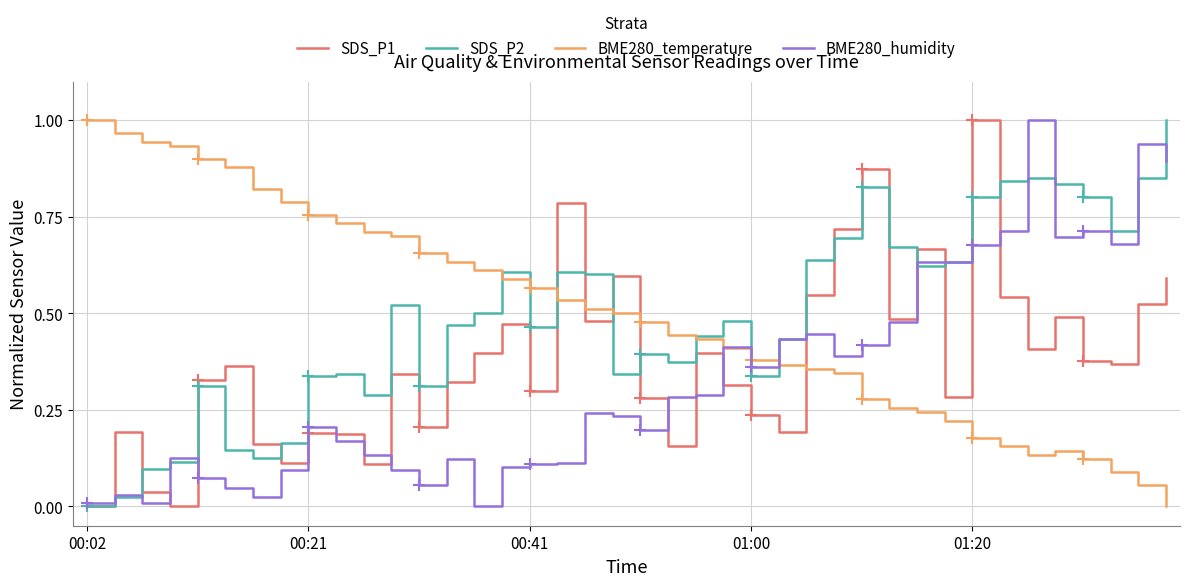

Read the SDS_P1 value at 9.

0.2